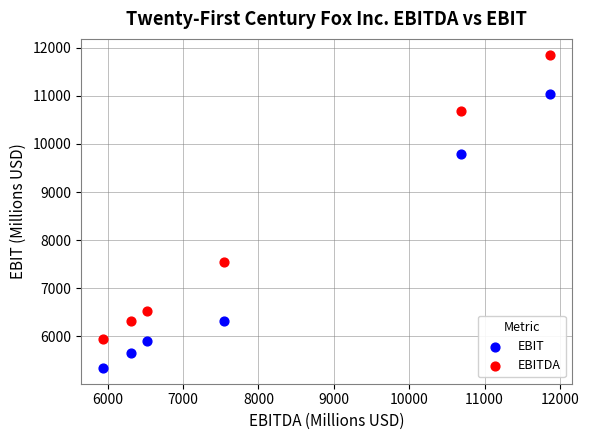

Which series contains the lowest Y value?

EBIT